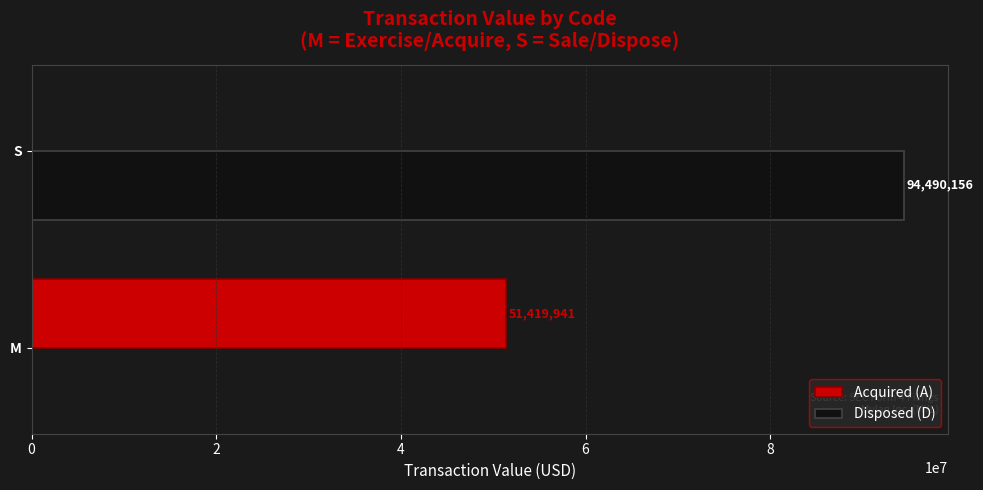

Is the value of Disposed (D) at M greater than the value of Acquired (A) at M?

No